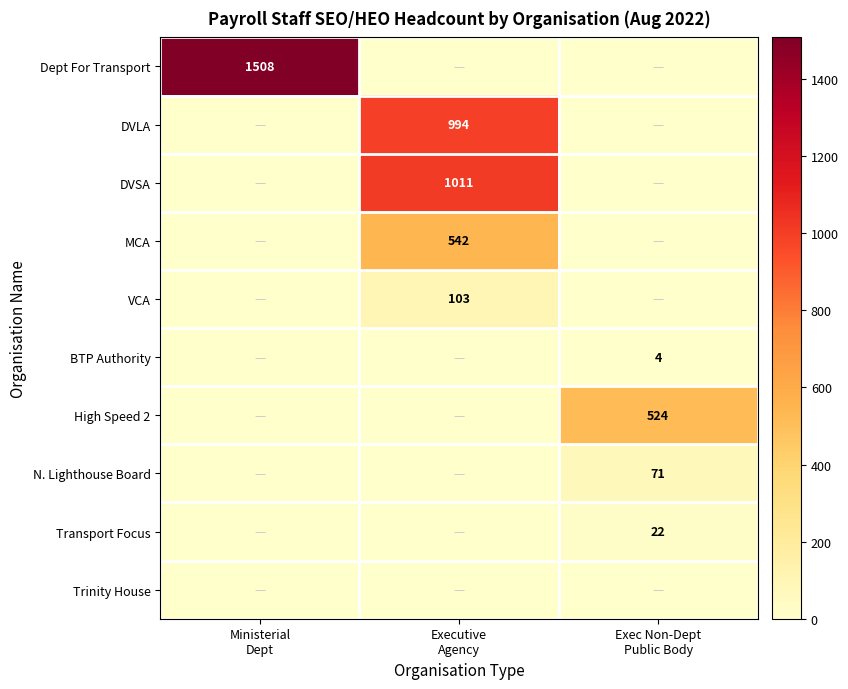

Which has a higher value, Executive
Agency or Exec Non-Dept
Public Body?

Executive
Agency